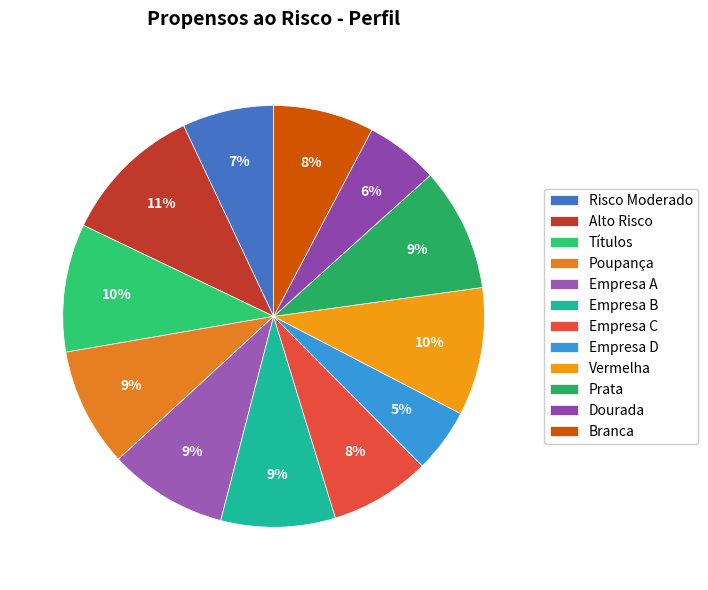

Count the number of slices in the pie.

12